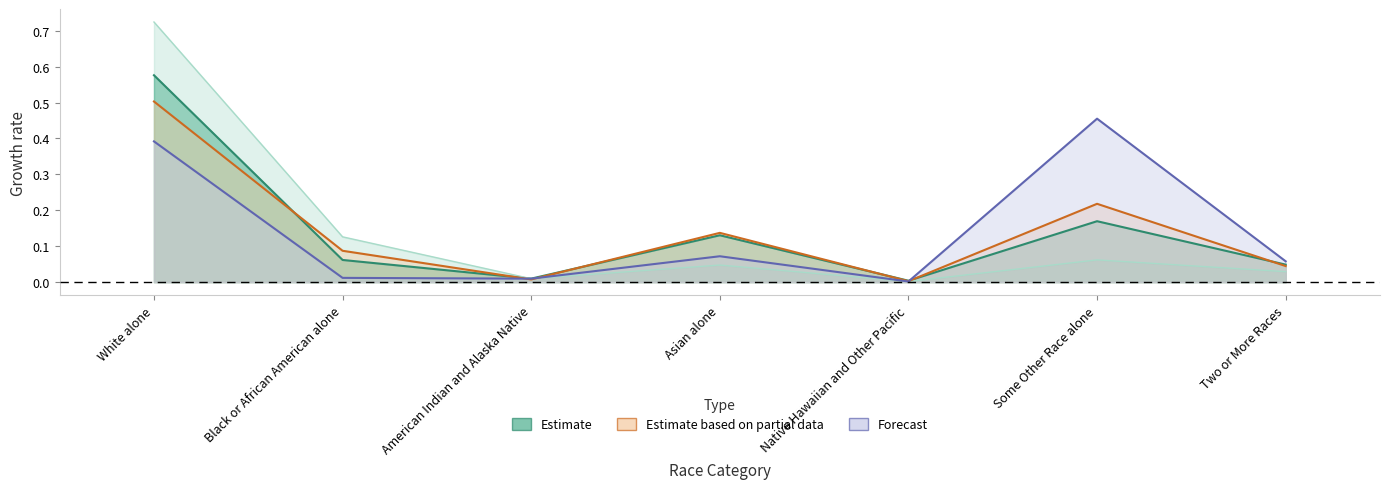

Count the number of categories in the chart.

7